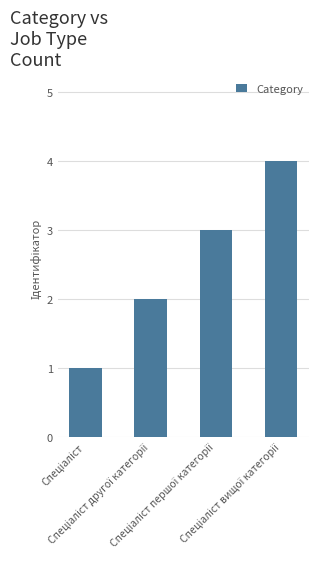

How many values are between 2 and 4?

3